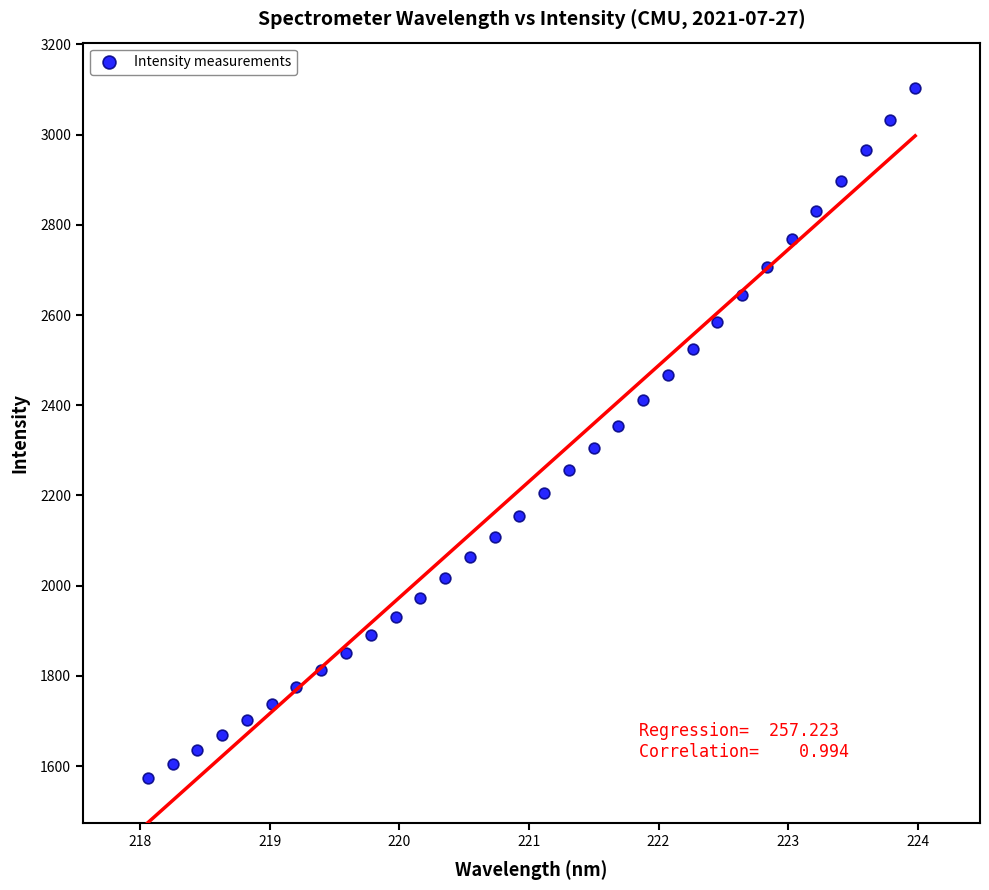

What is the range of Y values (max minus min)?

1530.3